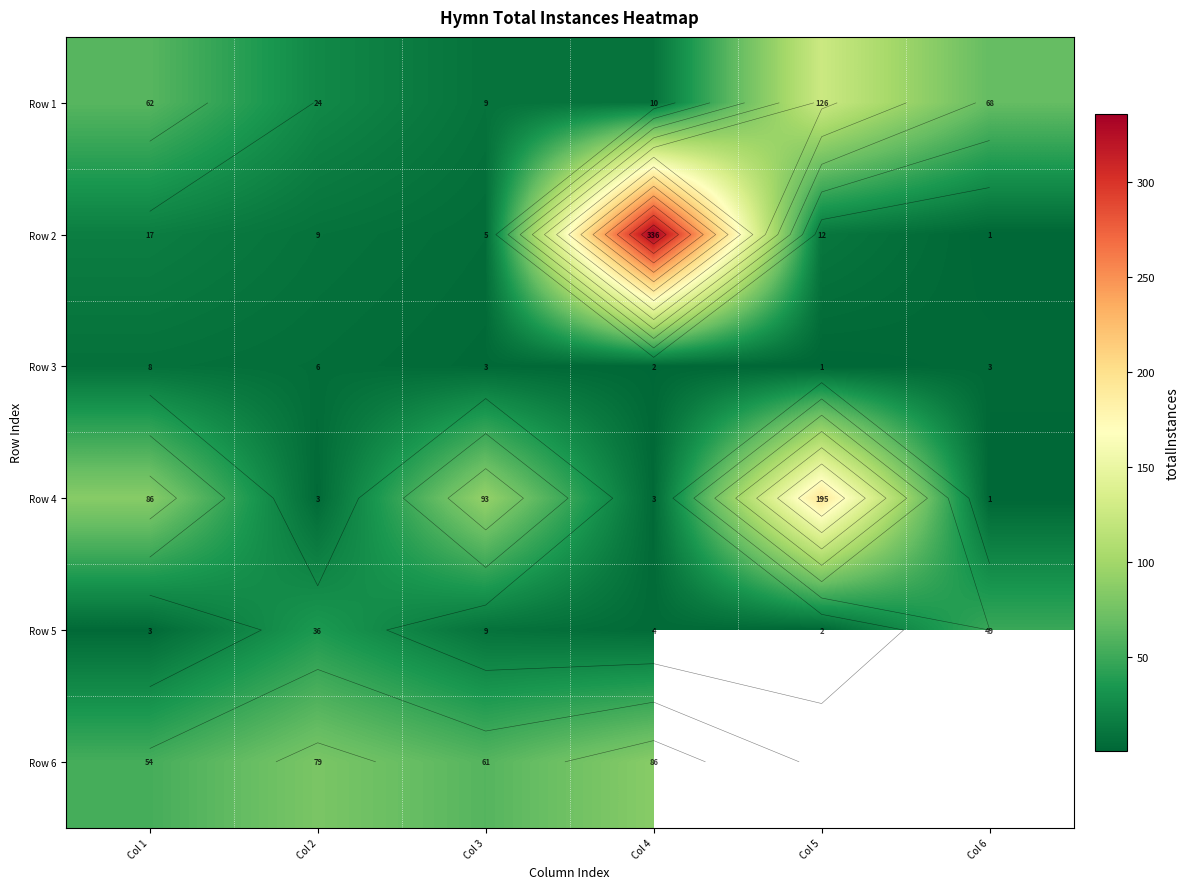

What is the total value across all series at Col 2?

157.0